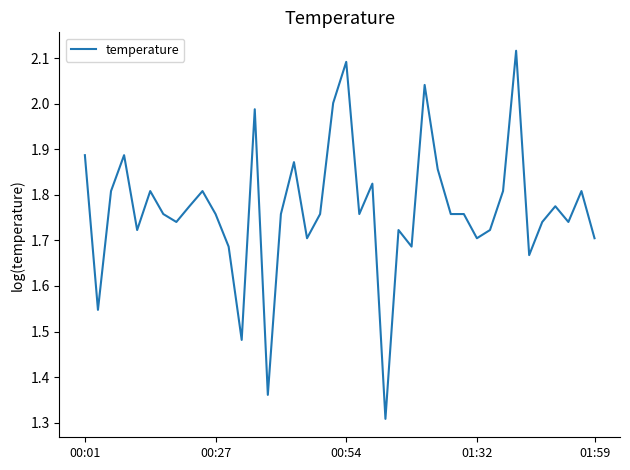

How many categories are shown in the chart?

40